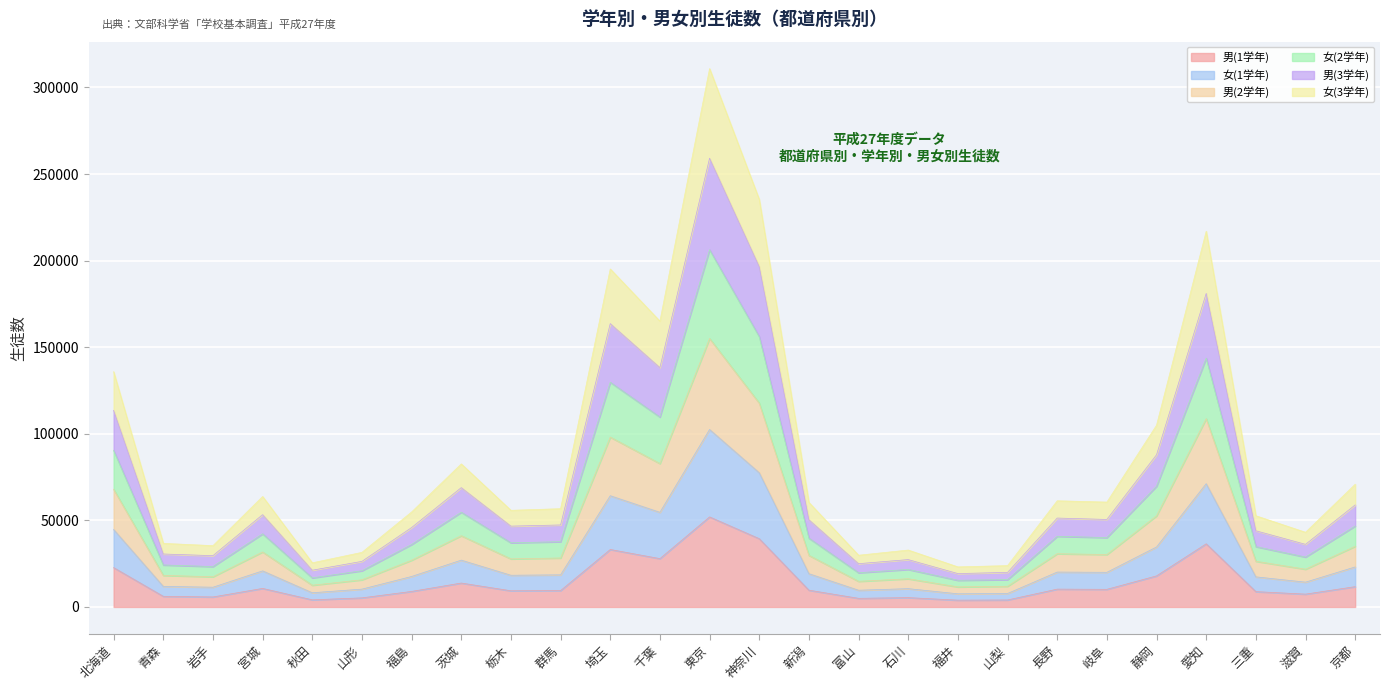

What is the maximum value for 男(1学年)?

52001